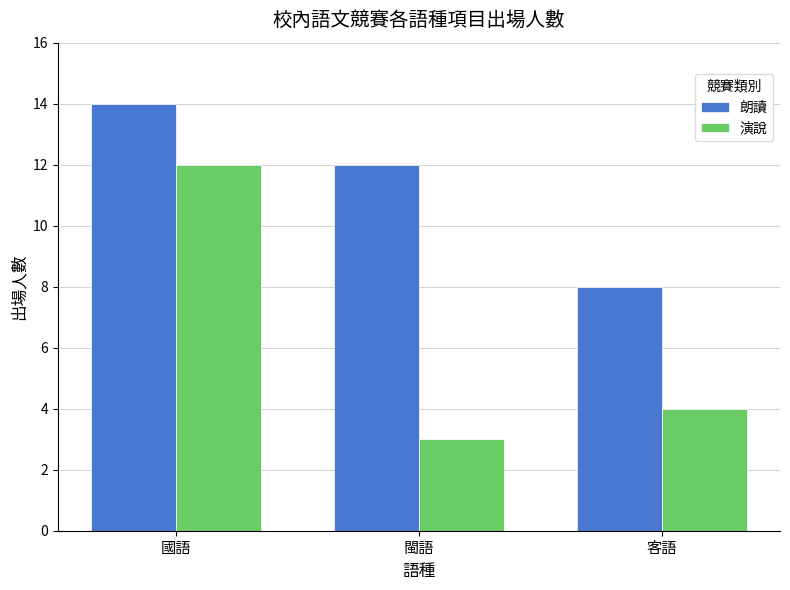

What is the minimum value shown in the chart?

3